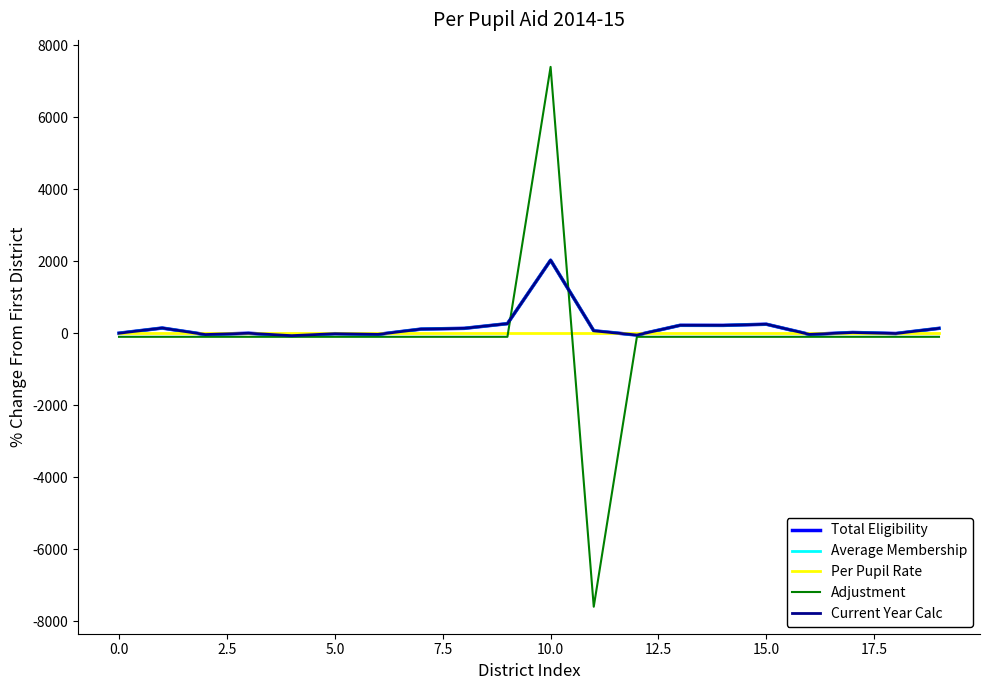

Is this an area chart (filled region under the line)?

No